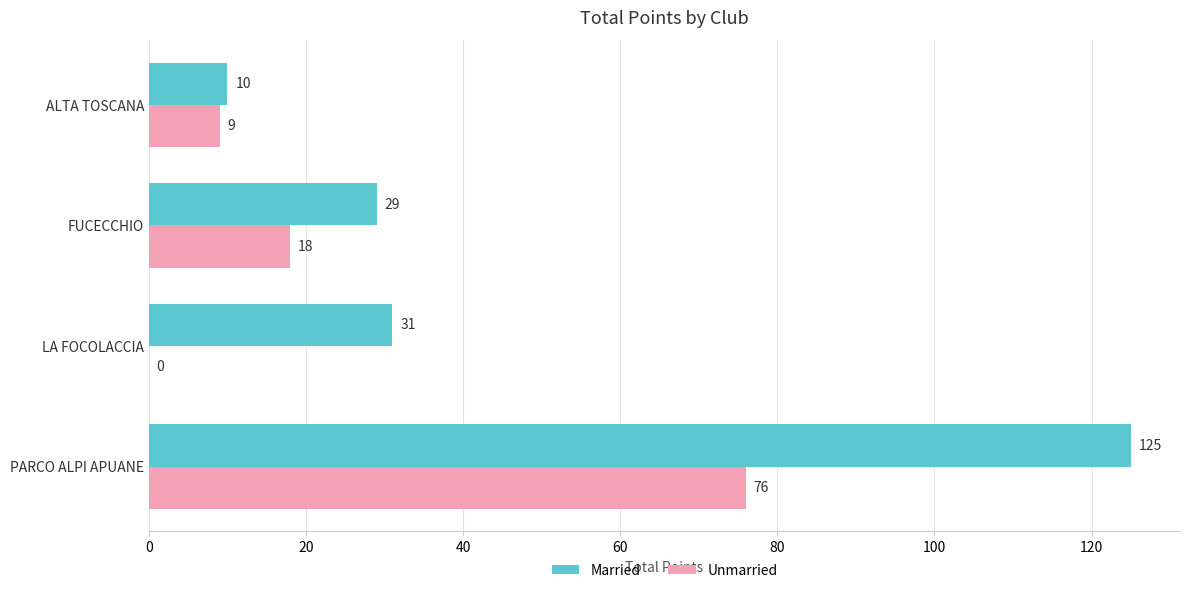

At which label is Unmarried closest to 38?

FUCECCHIO